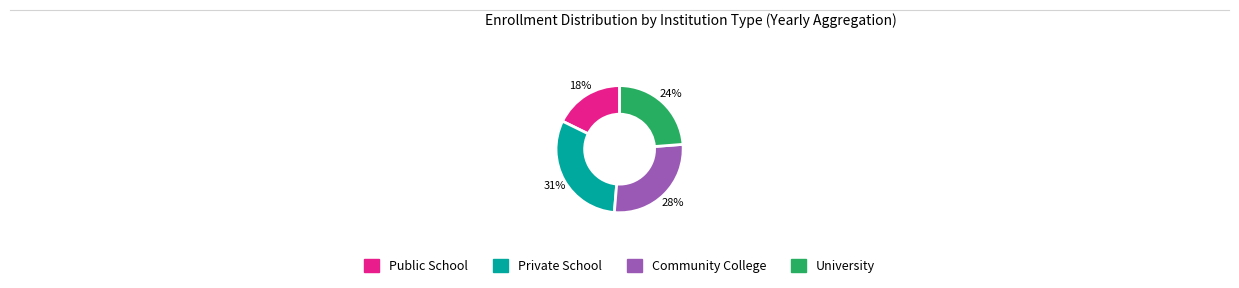

To the nearest percent, what is the difference between the largest and smallest slice percentages?

13%